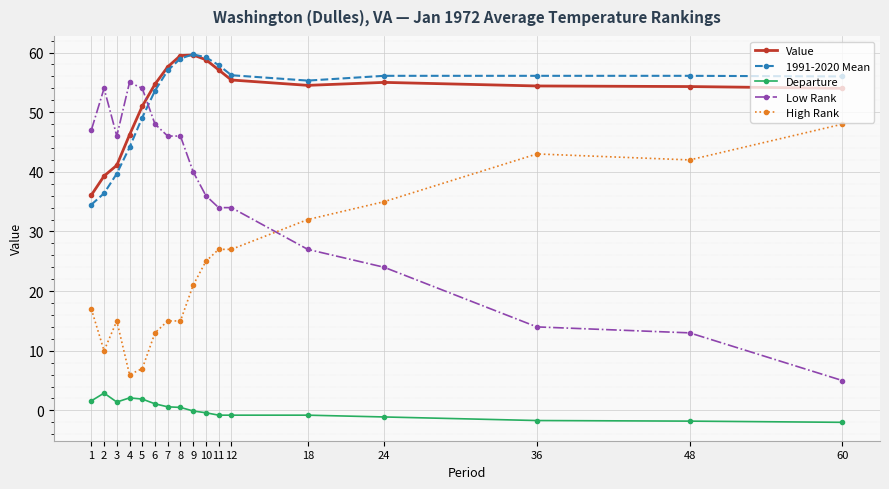

True or false: Value and Departure intersect in this chart.

False